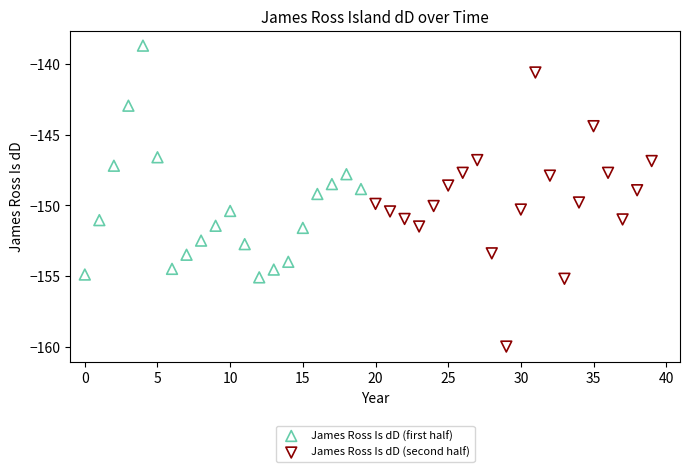

Which series reaches the minimum Y coordinate?

James Ross Is dD (second half)